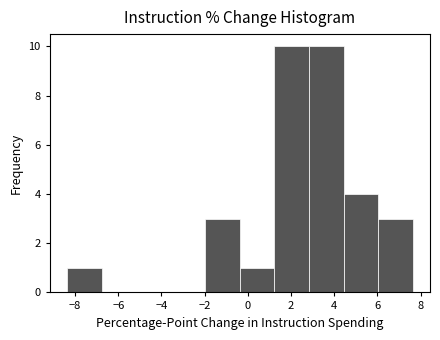

Reading left to right, transcribe this chart: for each bar, give the range it covers on the x-axis and its height. Neither the bar edges nor the heights are printed on the chart, so give them approximately, as read against the axes.

-8.4 to -6.8: 1
-6.8 to -5.2: 0
-5.2 to -3.6: 0
-3.6 to -2.0: 0
-2.0 to -0.4: 3
-0.4 to 1.2: 1
1.2 to 2.8: 10
2.8 to 4.4: 10
4.4 to 6.0: 4
6.0 to 7.6: 3